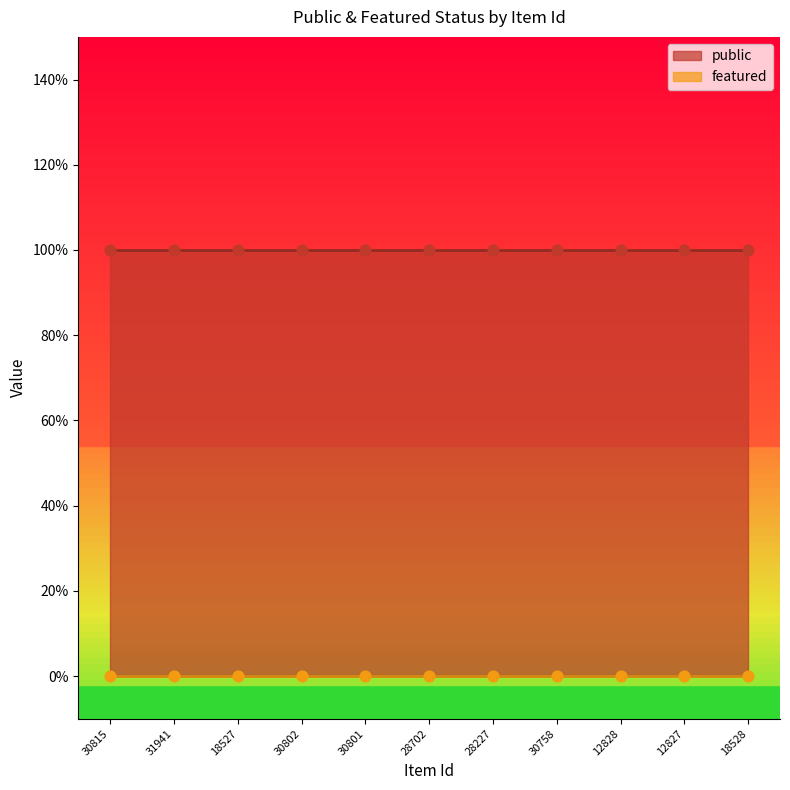

Which series reaches the minimum Y coordinate?

featured